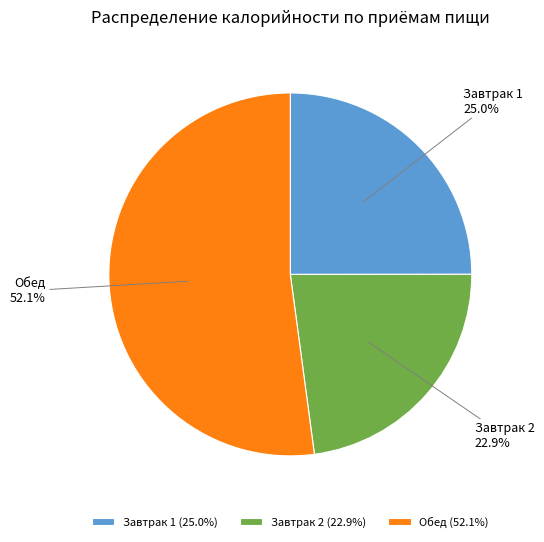

To the nearest percent, what portion does Обед represent?

52%